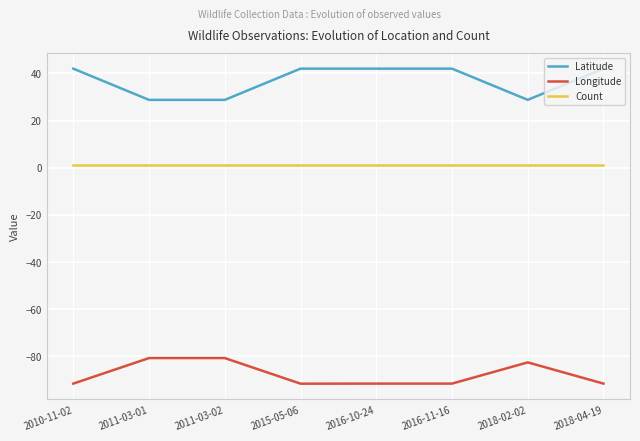

The value of Latitude at 2010-11-02 is 42.0. True or false?

True